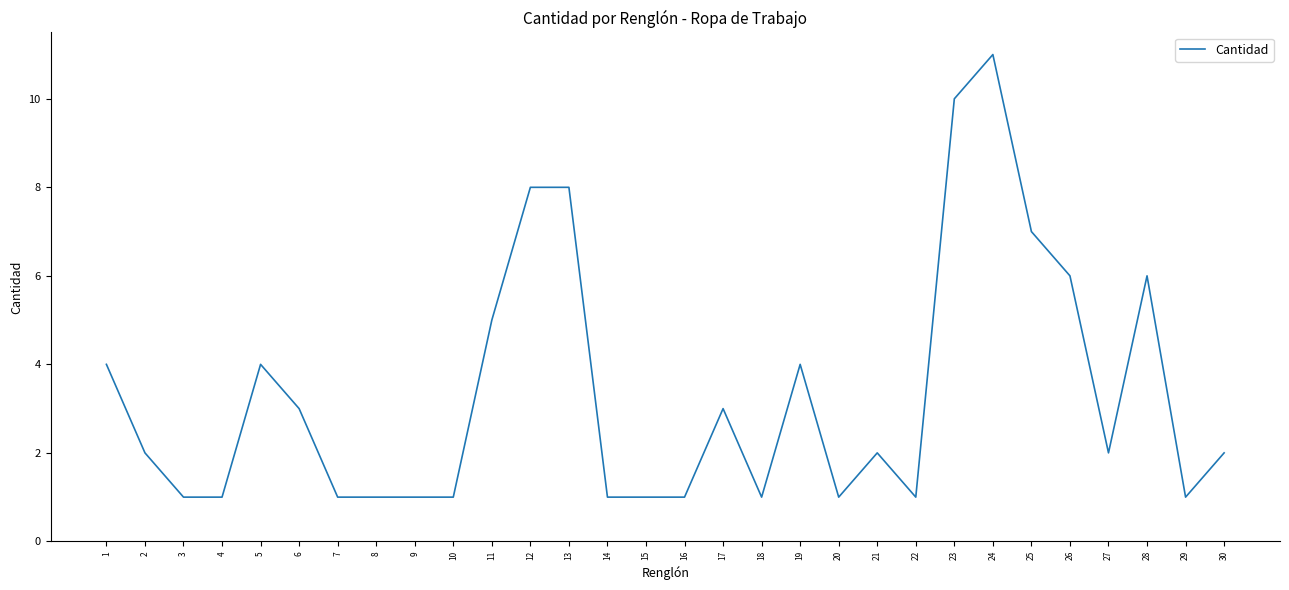

What is the sum of all values?

100